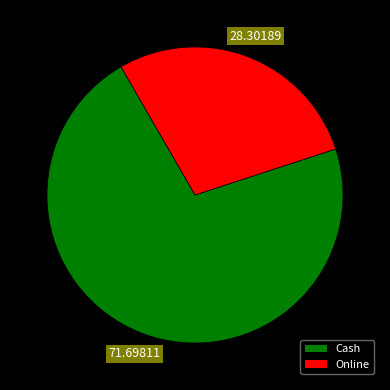

Combined, do Cash and Online account for over 50%?

Yes